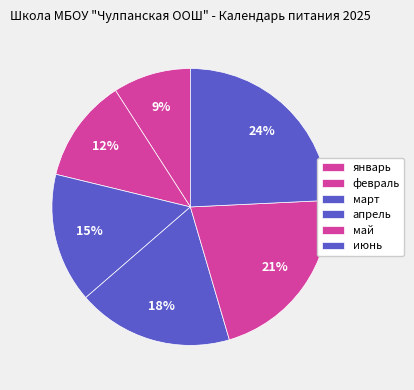

Does any single category account for the majority?

No